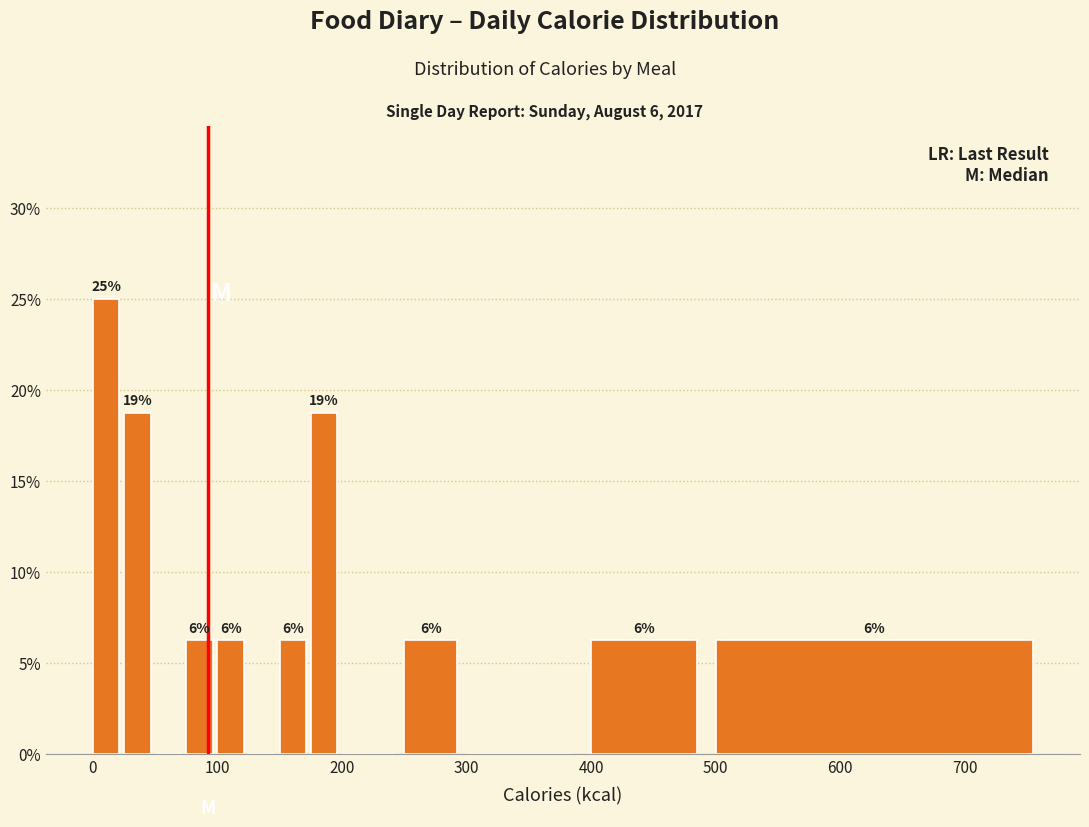

Read against the x-axis, roughly where is the centre of the tallest bar?

10